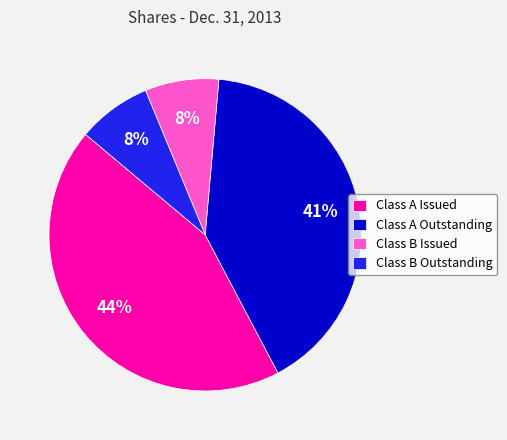

To the nearest percent, what portion does Class B Issued represent?

8%